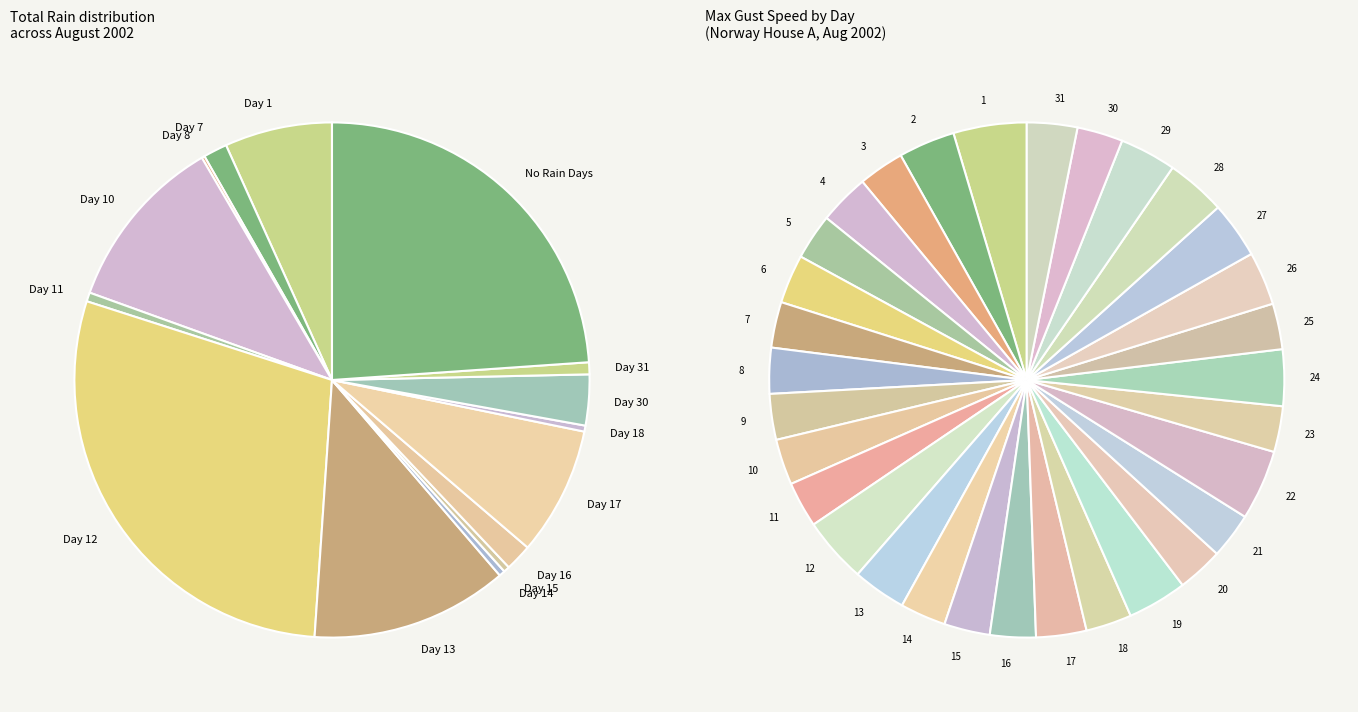

Count the number of slices in the pie.

31